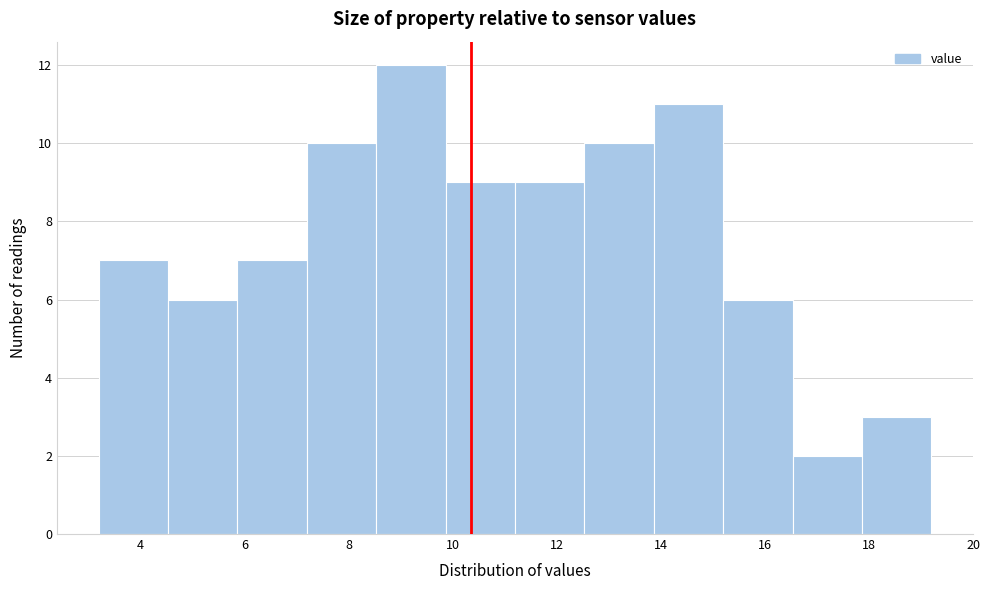

What is the height of the bar covering 12.6 to 13.8 on the x-axis? Neither the bar edges nor the heights are printed on the chart, so give them approximately, as read against the axes.

10